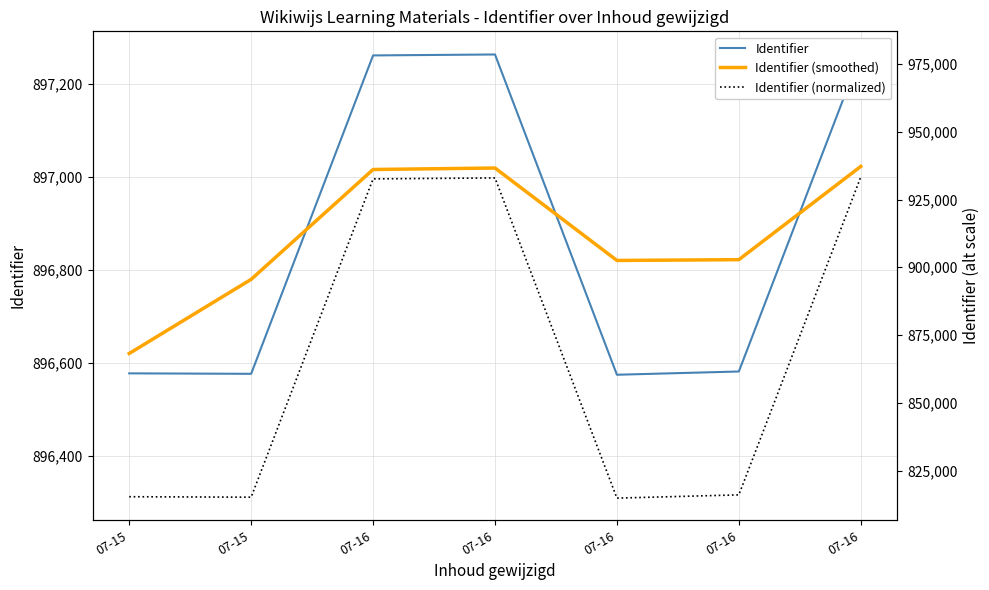

What is the difference between the maximum and minimum values in the Identifier (smoothed) series?

403.0